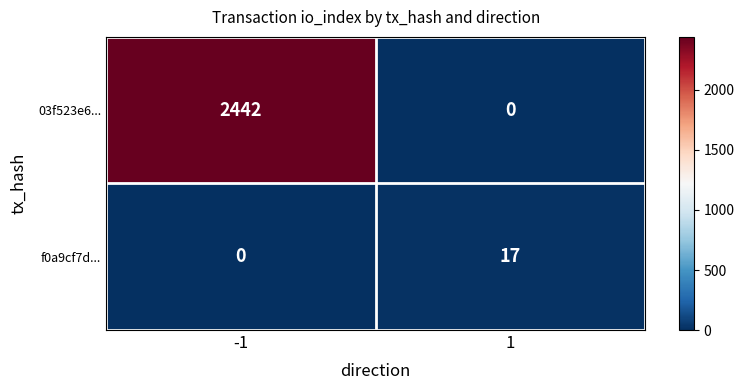

The value of f0a9cf7d... at -1 is -6. True or false?

False